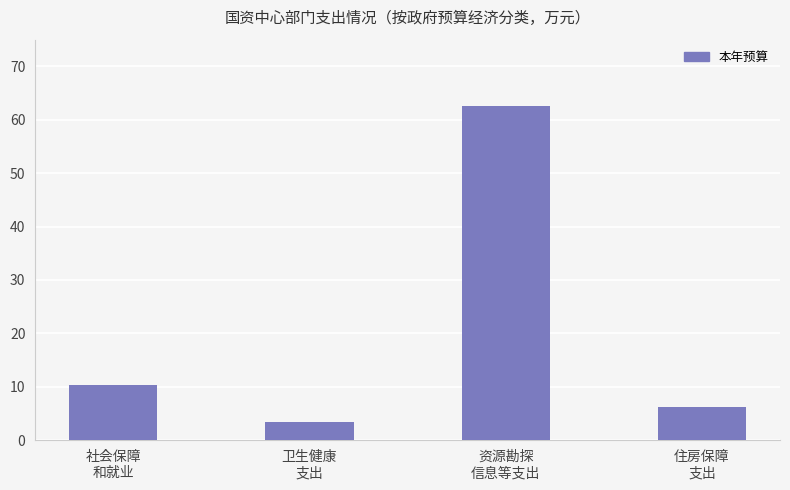

List the labels in order of value, smallest first.

卫生健康
支出, 住房保障
支出, 社会保障
和就业, 资源勘探
信息等支出